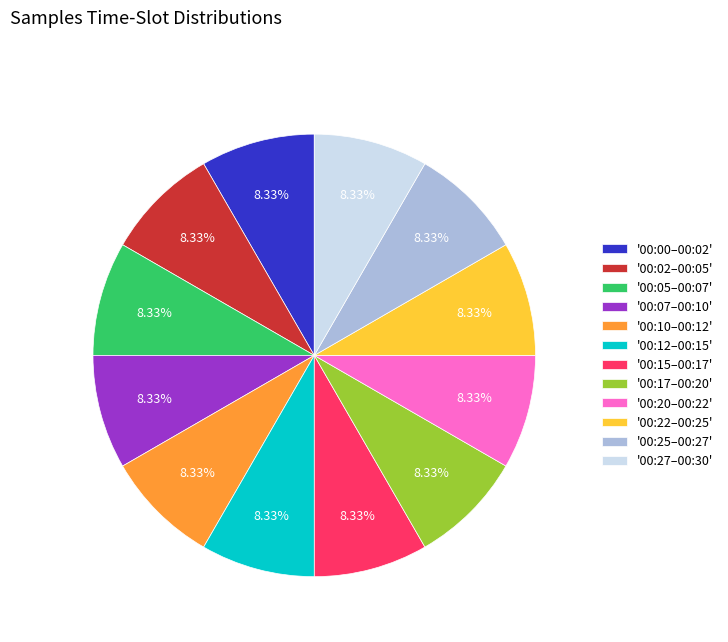

Is there any slice that represents more than half of the pie?

No